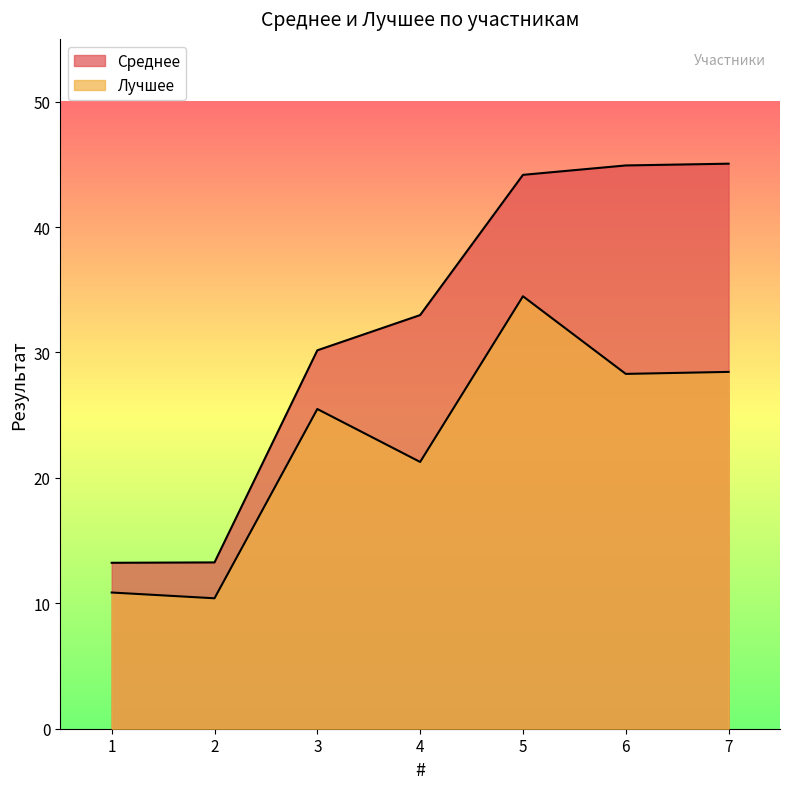

What is the difference between the second highest and minimum values in the Лучшее series?

18.0